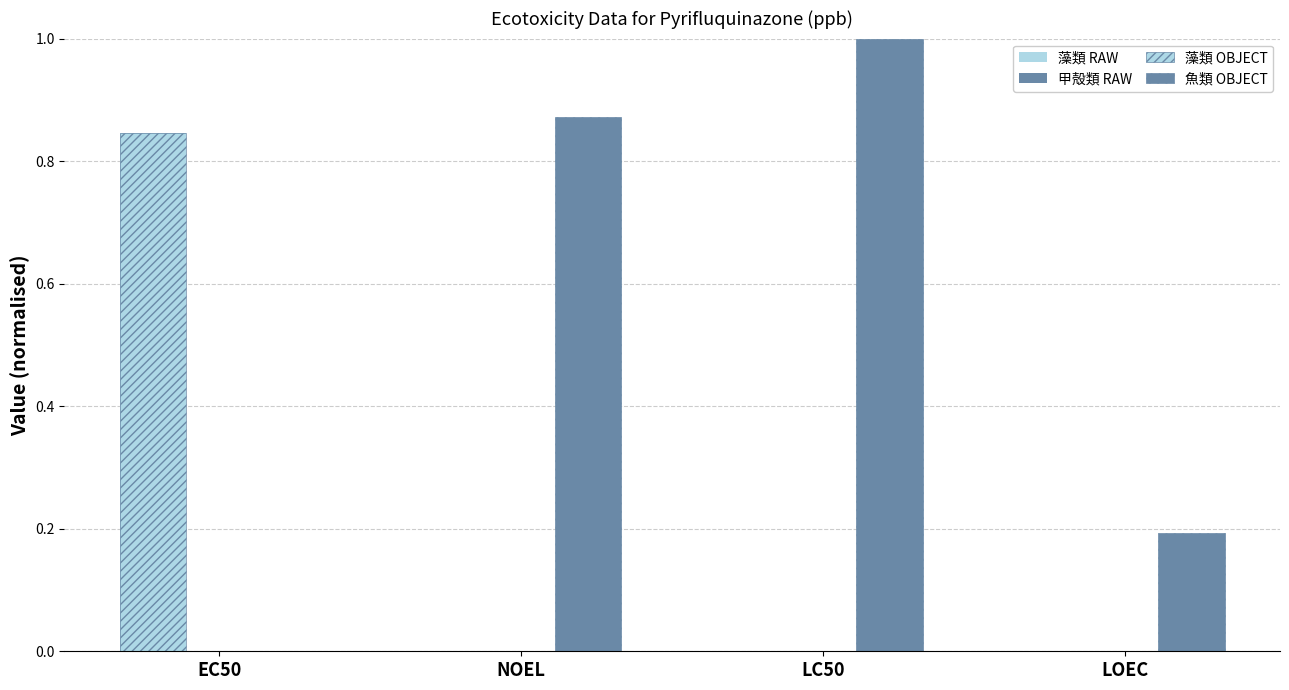

What is the difference between the 魚類 OBJECT values at LC50 and EC50?

1.0